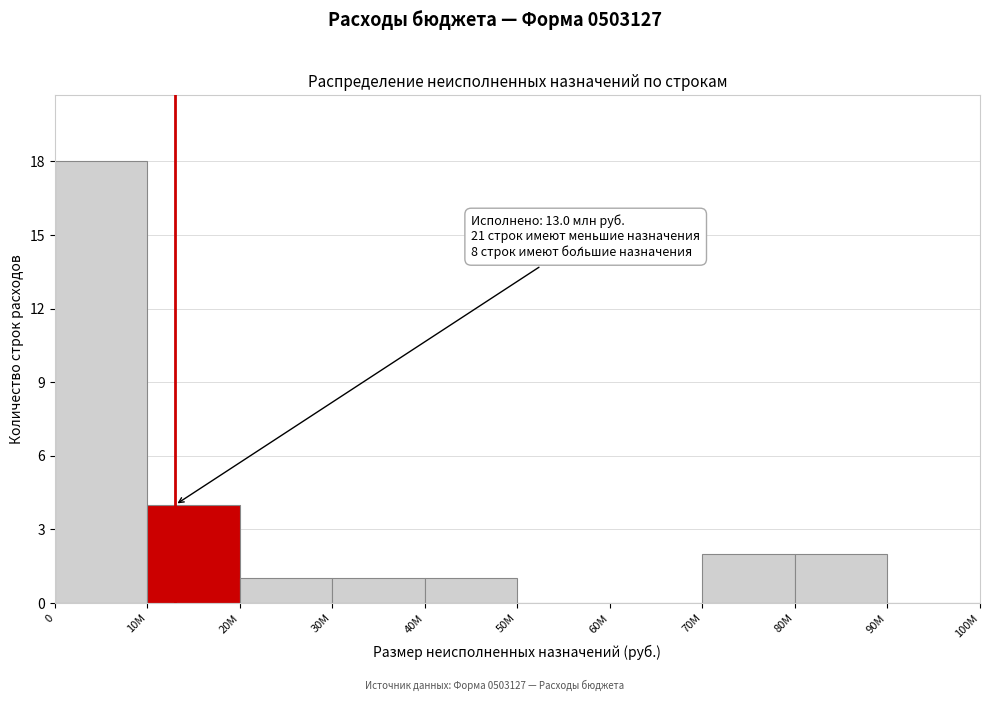

Reading left to right, extract all data points from this chart.

0=18	10M=4	20M=1	30M=1	40M=1	50M=0	60M=0	70M=2	80M=2	90M=0